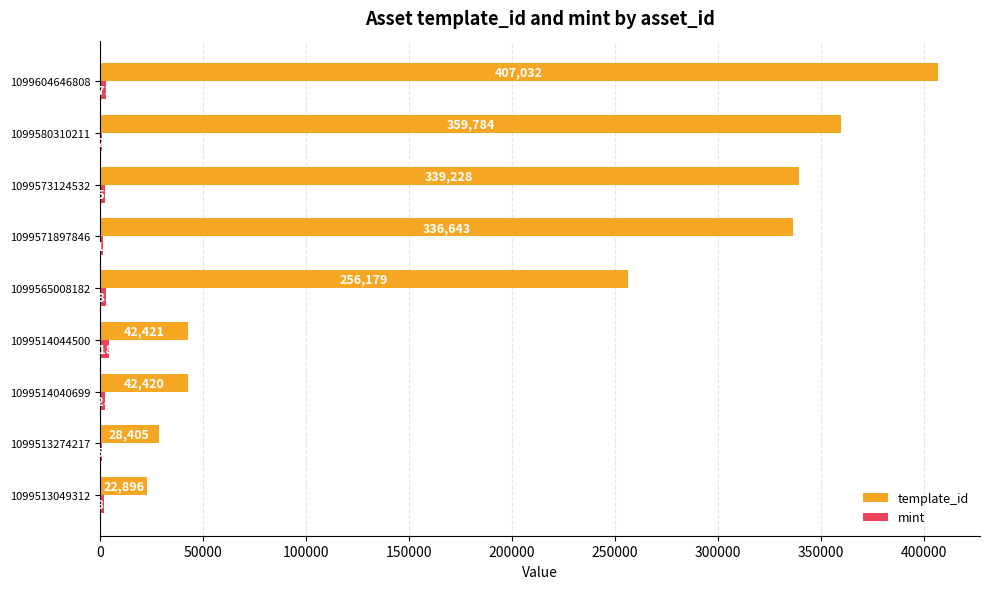

Where is template_id nearest to the value 214964?

1099565008182